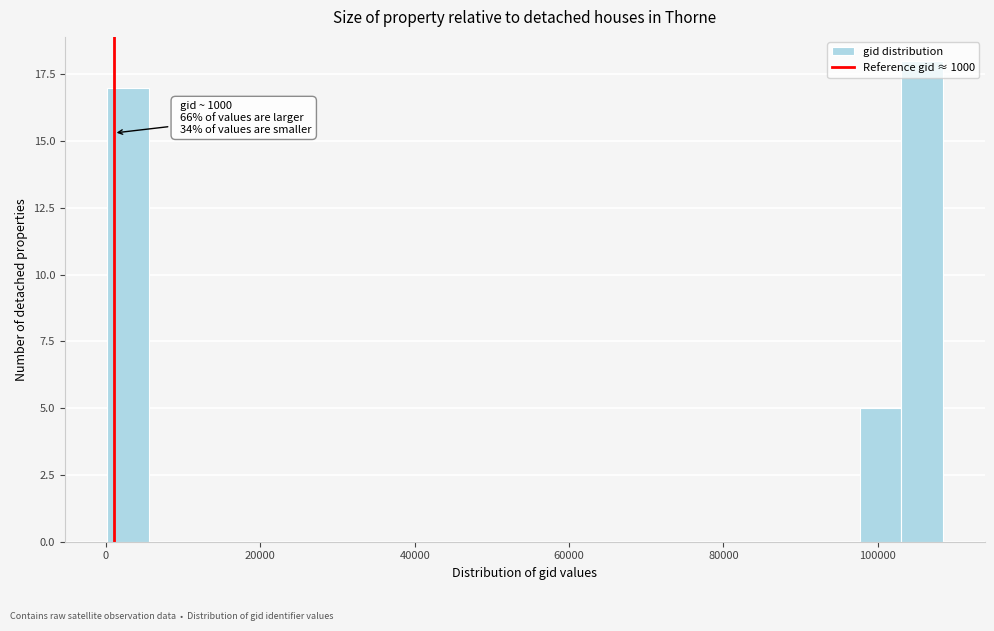

Around what value on the x-axis is the tallest bar? Give the approximate position of its centre, as read against the axis.

106000